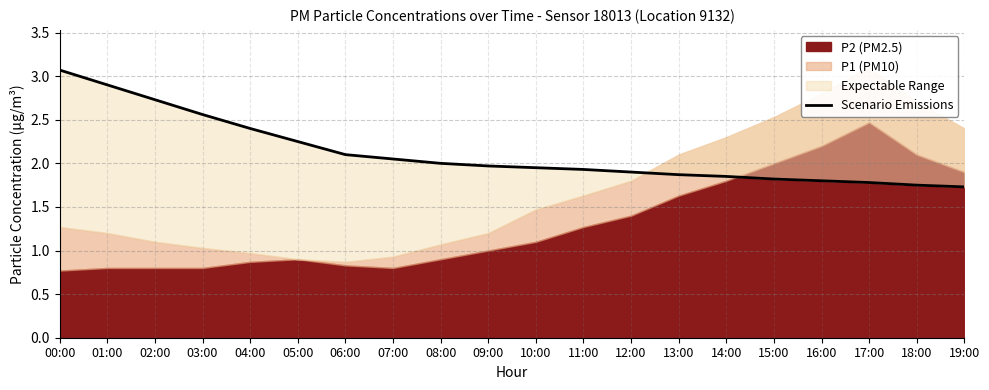

Is it true that the value at 17:00 is 0.8?

False